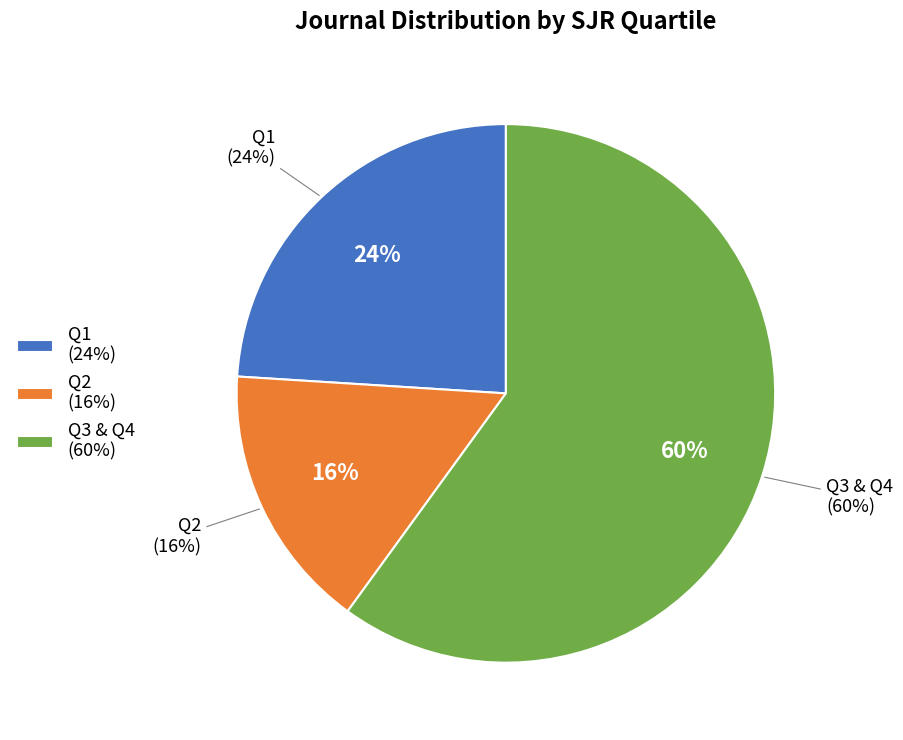

How many slices are in this pie chart?

3